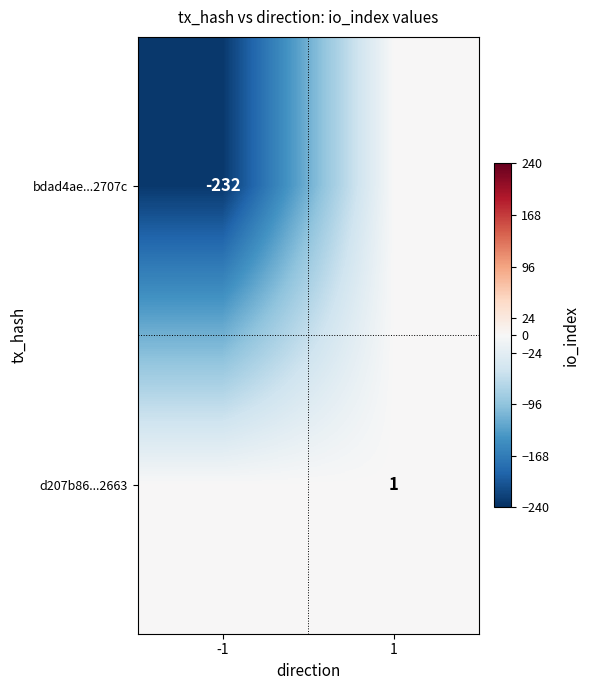

What is the smallest value displayed?

-232